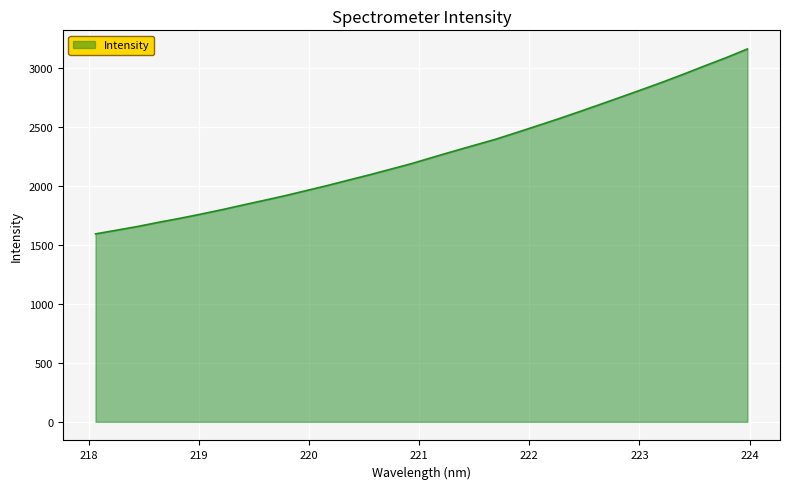

What is the difference between the maximum and minimum values?

1566.9